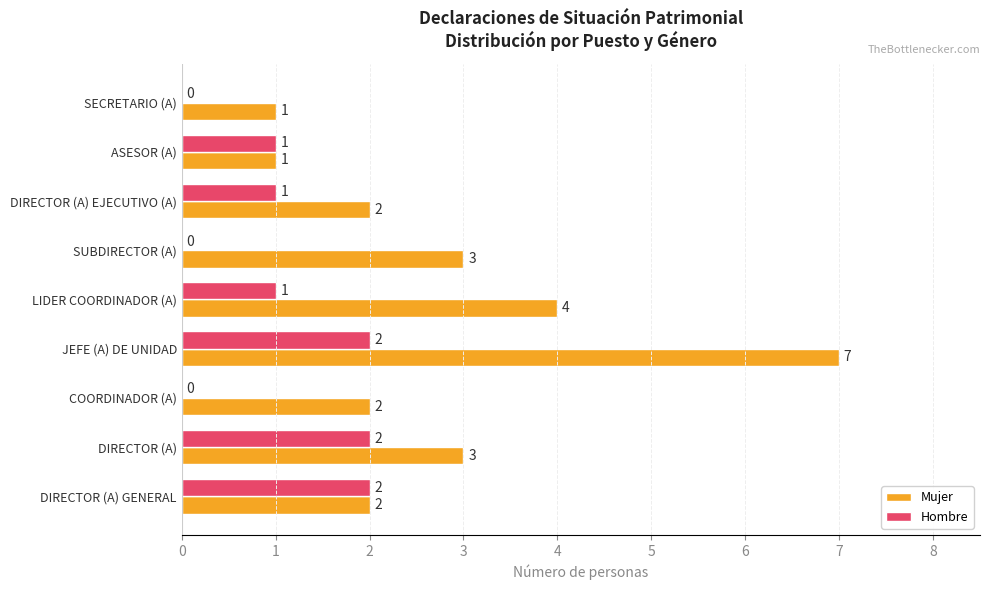

How many Mujer values are between 2 and 3?

5